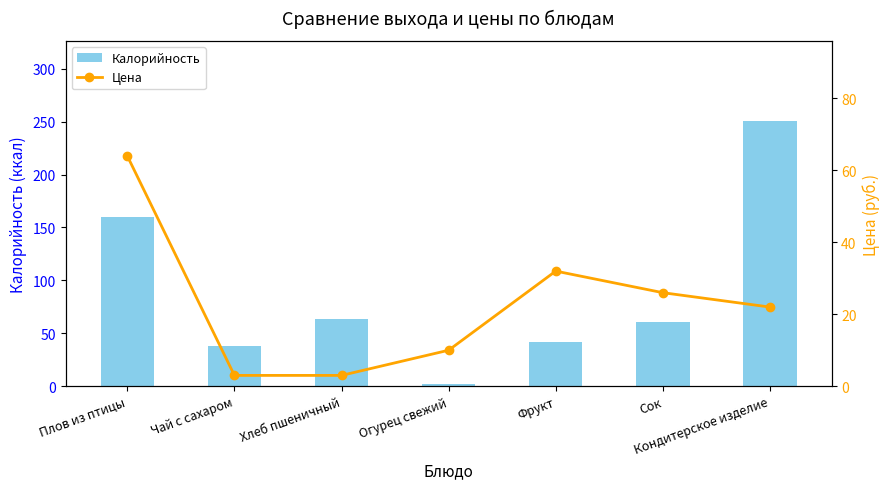

At how many categories does at least one series exceed 84?

2